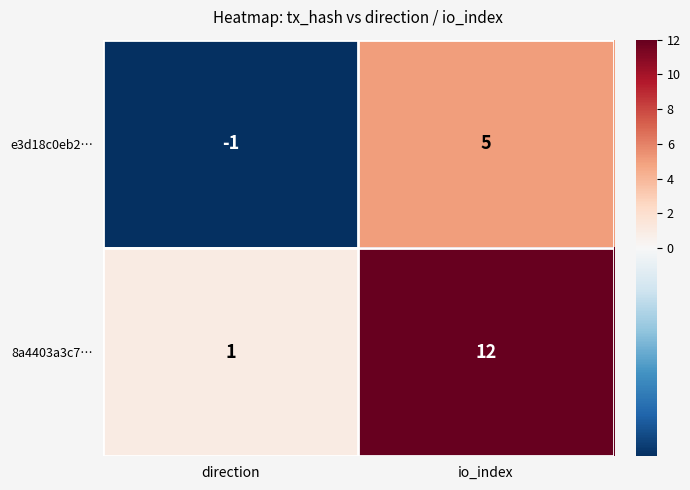

True or false: e3d18c0eb2… has a value of 5 at io_index.

True